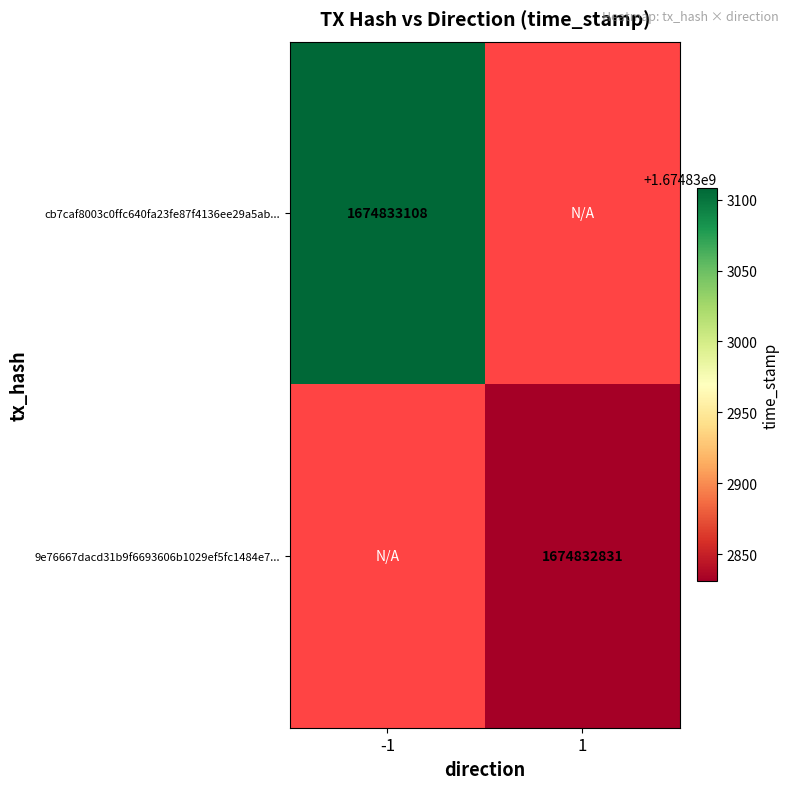

Is it true that cb7caf8003c0ffc640fa23fe87f4136ee29a5ab equals -2 at direction?

False